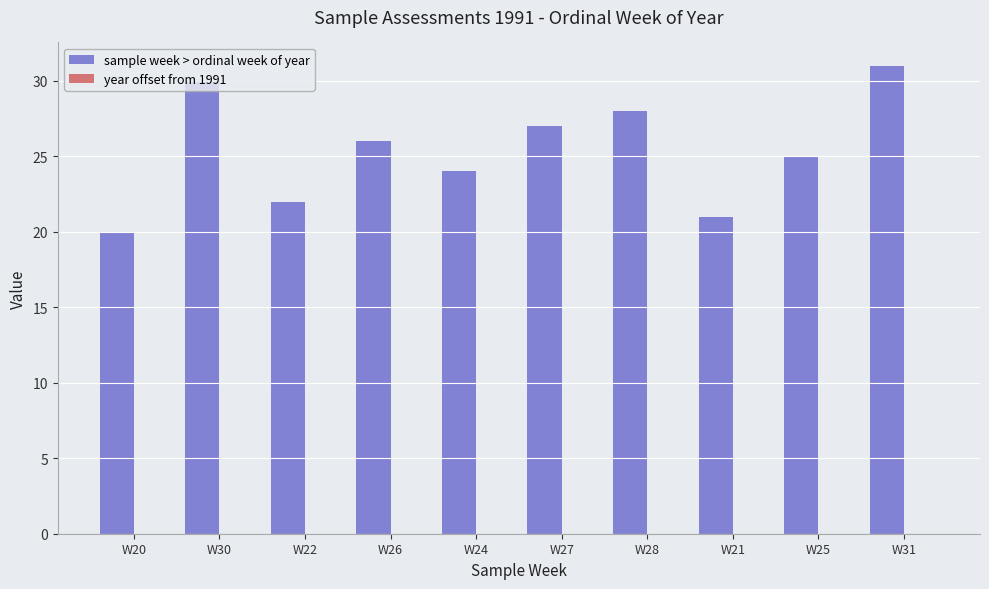

What is the average value?

25